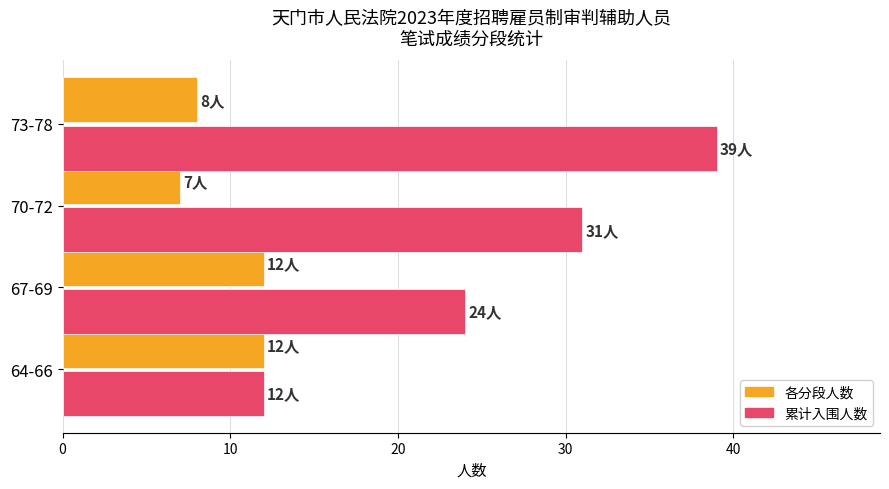

What is the difference between the highest and lowest values at 67-69?

12